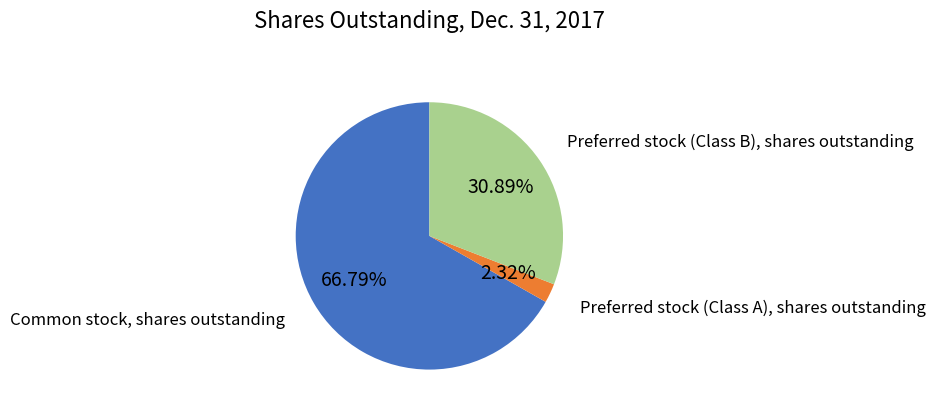

How many slices are in this pie chart?

3